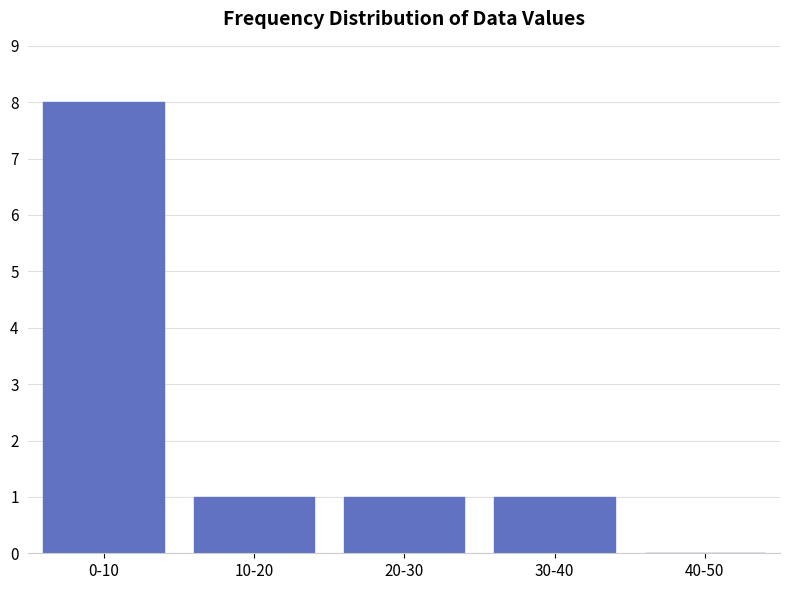

Reading left to right, extract all data points from this chart.

0-10=8	10-20=1	20-30=1	30-40=1	40-50=0